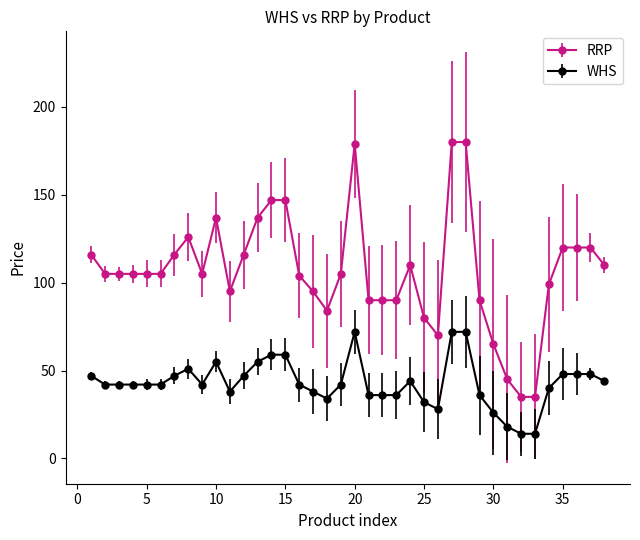

What is the difference between the maximum and minimum values in the RRP series?

145